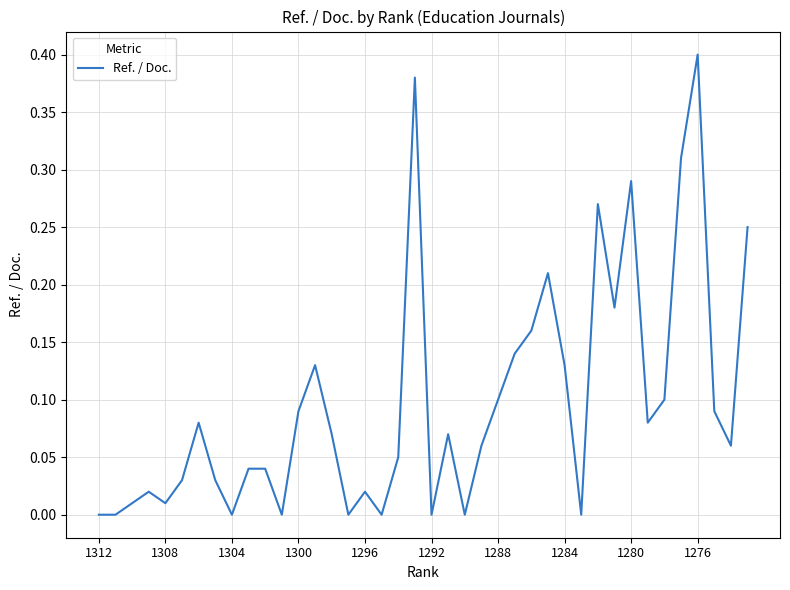

How many lines are shown in the chart?

1